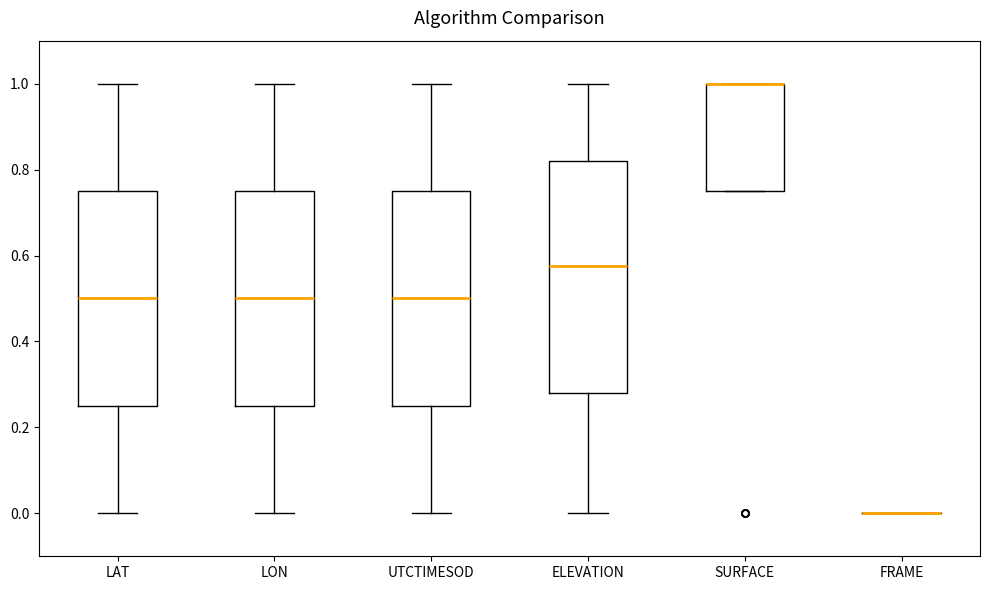

Comparing the boxes themselves (not the whiskers), which one is the tallest?

ELEVATION